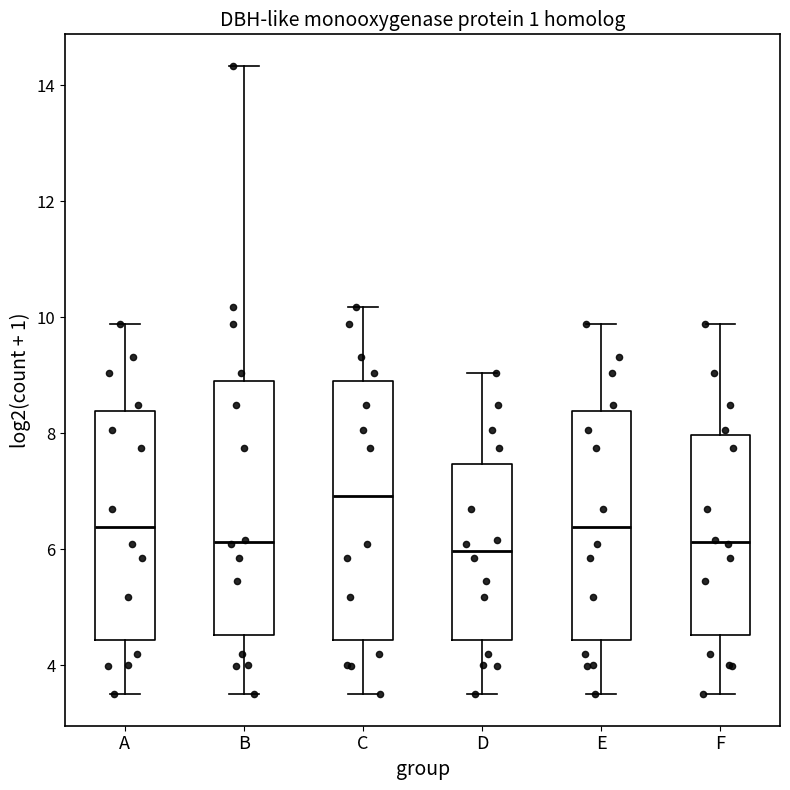

Which box's median line is the highest?

C